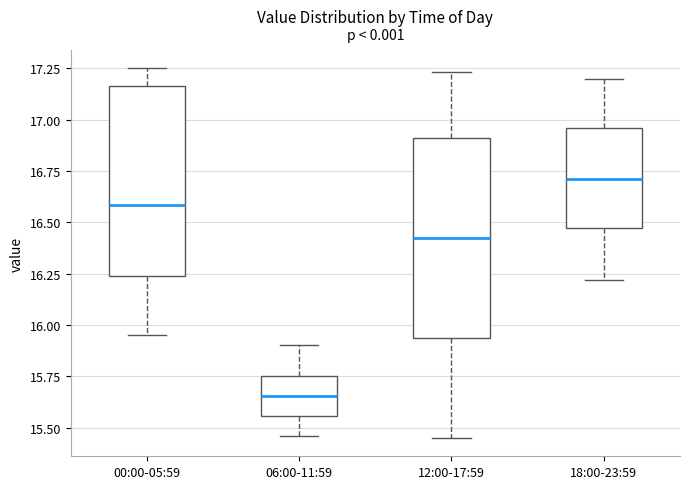

Which box is the tallest, from its lower edge to its upper edge?

12:00-17:59